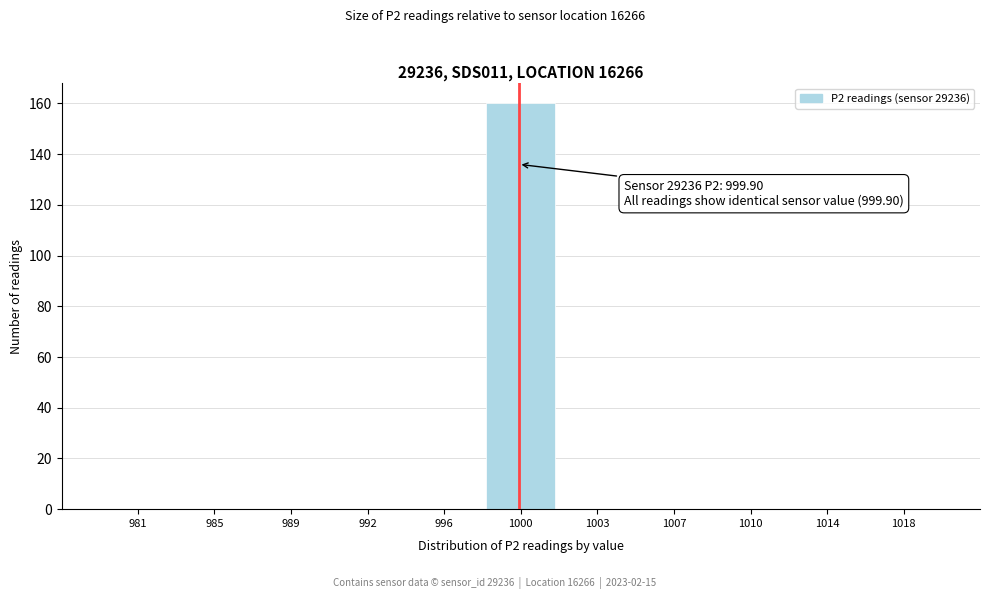

Reading left to right, what are all the values shown in this chart?

981=0	985=0	989=0	992=0	996=0	1000=160	1003=0	1007=0	1010=0	1014=0	1018=0